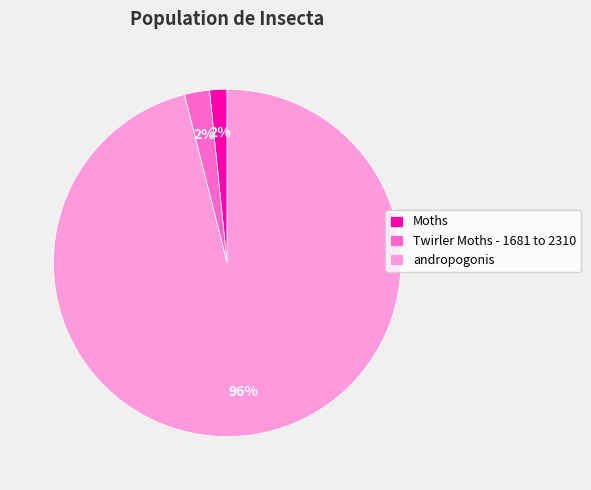

What is the largest slice in the pie chart?

andropogonis